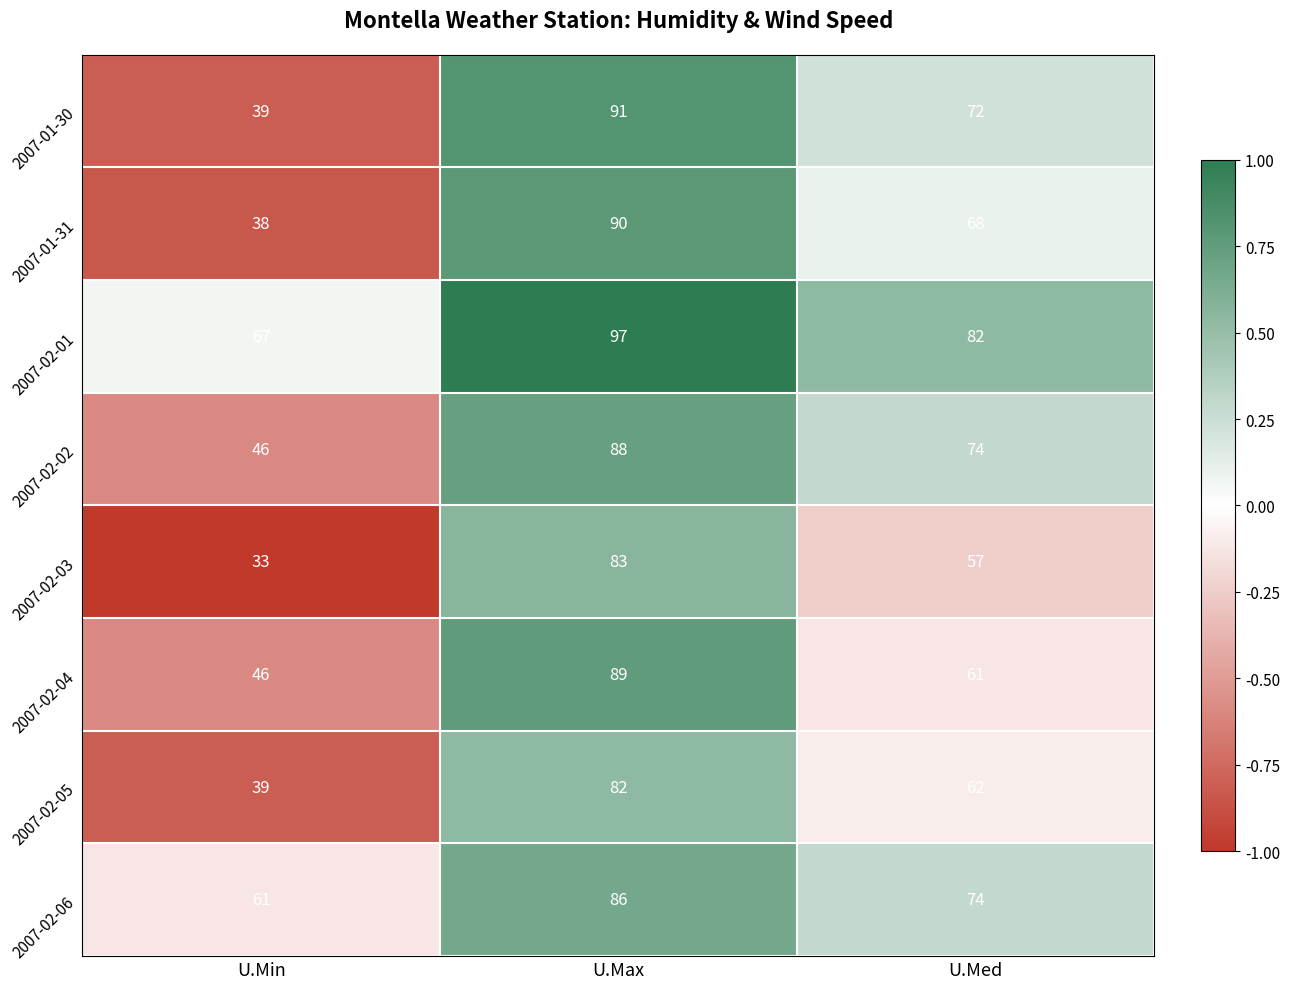

At which category is the sum across all series the highest?

U.Max